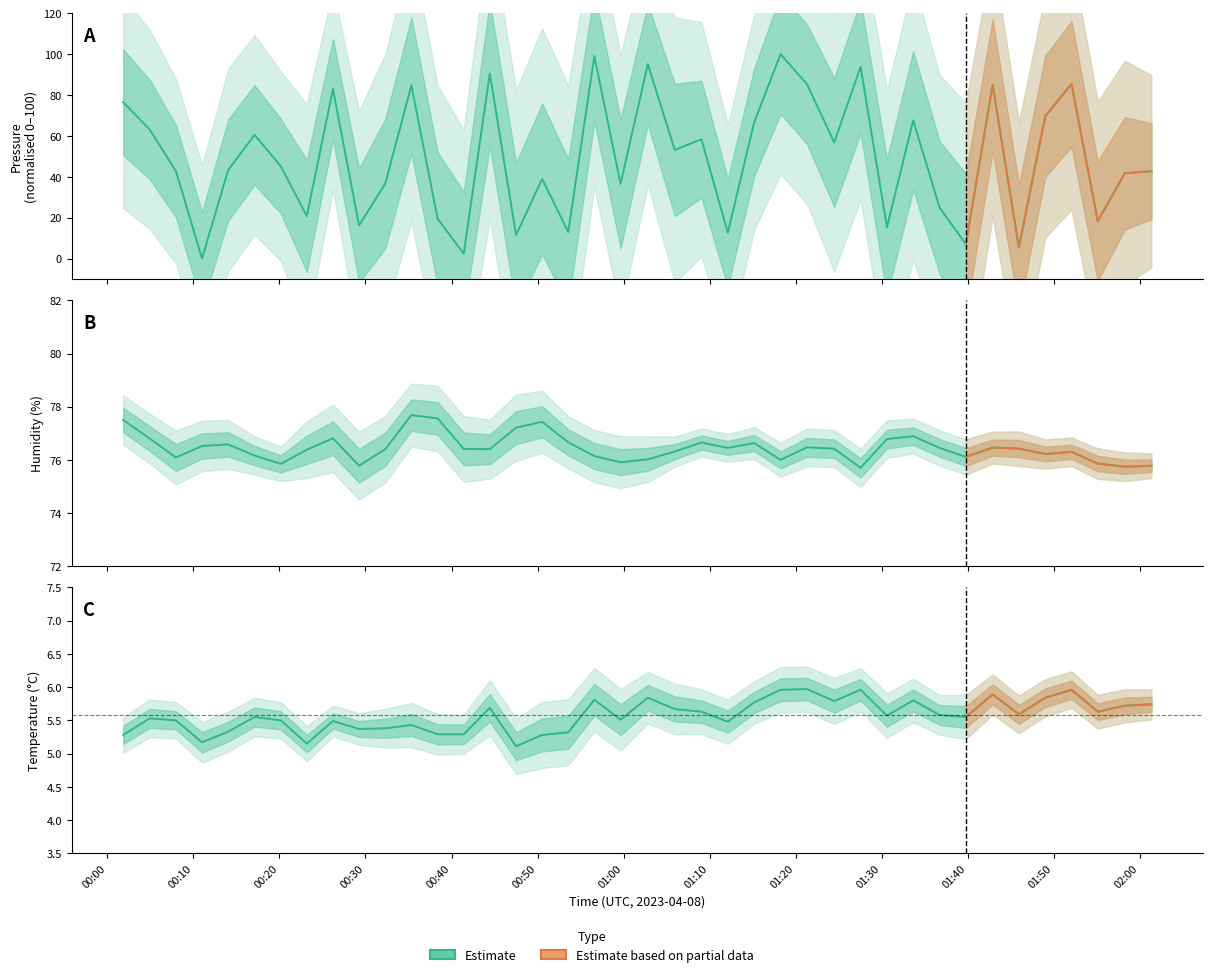

Reading left to right, what are all the values shown in this chart?

pressure: 76.5	63.2	42.8	0.0	43.3	60.5	45.2	20.8	82.9	16.2	36.7	84.7	19.4	2.4	90.6	11.5	38.9	13.0	99.0	36.6	95.1	53.1	58.4	12.6	66.7	100.0	85.3	56.8	93.8	15.3	67.6	24.9	7.1	84.9	5.4	69.6	85.4	18.3	41.8	42.8
humidity: 77.5	76.8	76.1	76.5	76.6	76.2	75.8	76.4	76.8	75.8	76.4	77.7	77.6	76.4	76.4	77.2	77.4	76.7	76.1	75.9	76.0	76.3	76.7	76.5	76.6	76.0	76.5	76.4	75.7	76.8	76.9	76.5	76.1	76.5	76.4	76.2	76.3	75.9	75.7	75.8
temperature: 5.3	5.5	5.5	5.2	5.3	5.5	5.5	5.2	5.5	5.4	5.4	5.4	5.3	5.3	5.7	5.1	5.3	5.3	5.8	5.5	5.8	5.7	5.6	5.5	5.8	6.0	6.0	5.8	6.0	5.6	5.8	5.6	5.5	5.9	5.6	5.8	6.0	5.6	5.7	5.7